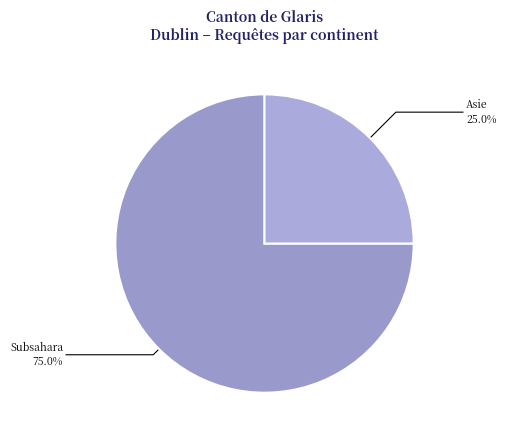

Combined, do Asie and Subsahara account for over 50%?

Yes